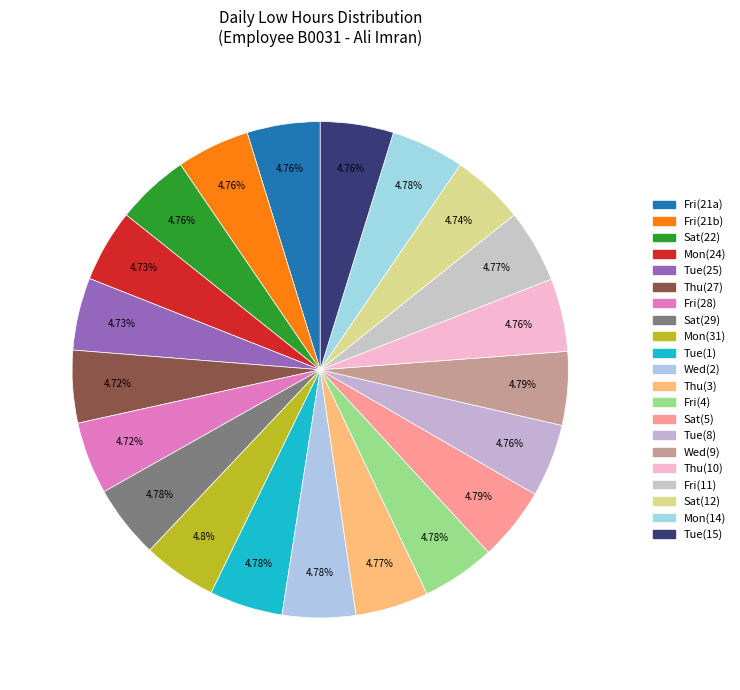

How many segments does this pie chart have?

21